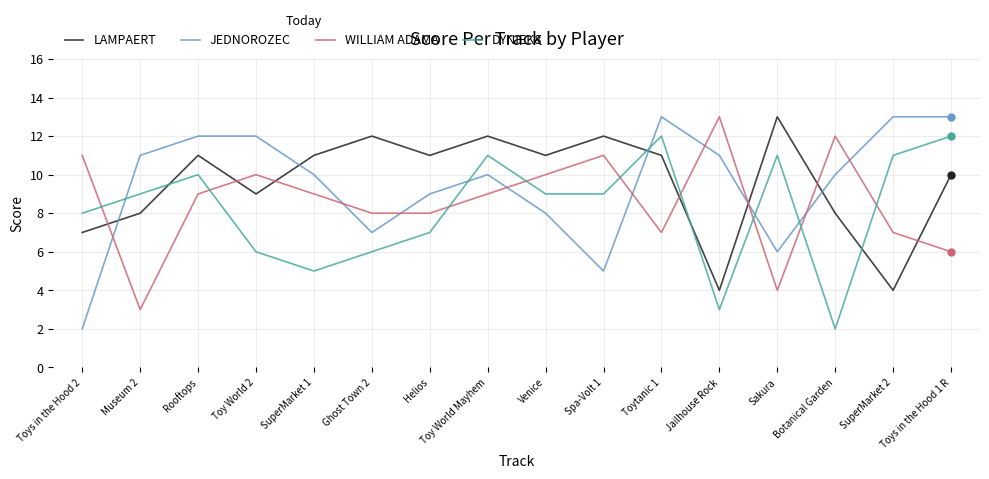

What is the maximum value shown in the chart?

13